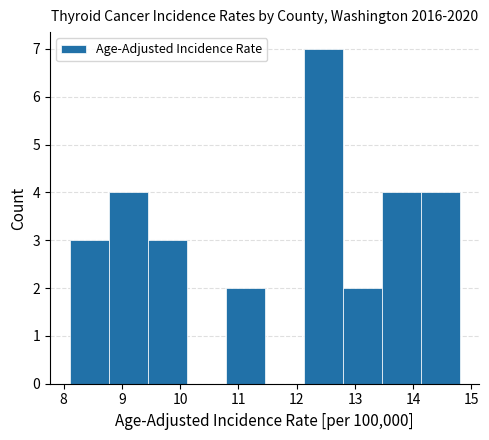

Reading left to right, transcribe this chart: for each bar, give the range it covers on the x-axis and its height. Neither the bar edges nor the heights are printed on the chart, so give them approximately, as read against the axes.

8.10 to 8.77: 3
8.77 to 9.44: 4
9.44 to 10.11: 3
10.11 to 10.78: 0
10.78 to 11.45: 2
11.45 to 12.12: 0
12.12 to 12.79: 7
12.79 to 13.46: 2
13.46 to 14.13: 4
14.13 to 14.80: 4